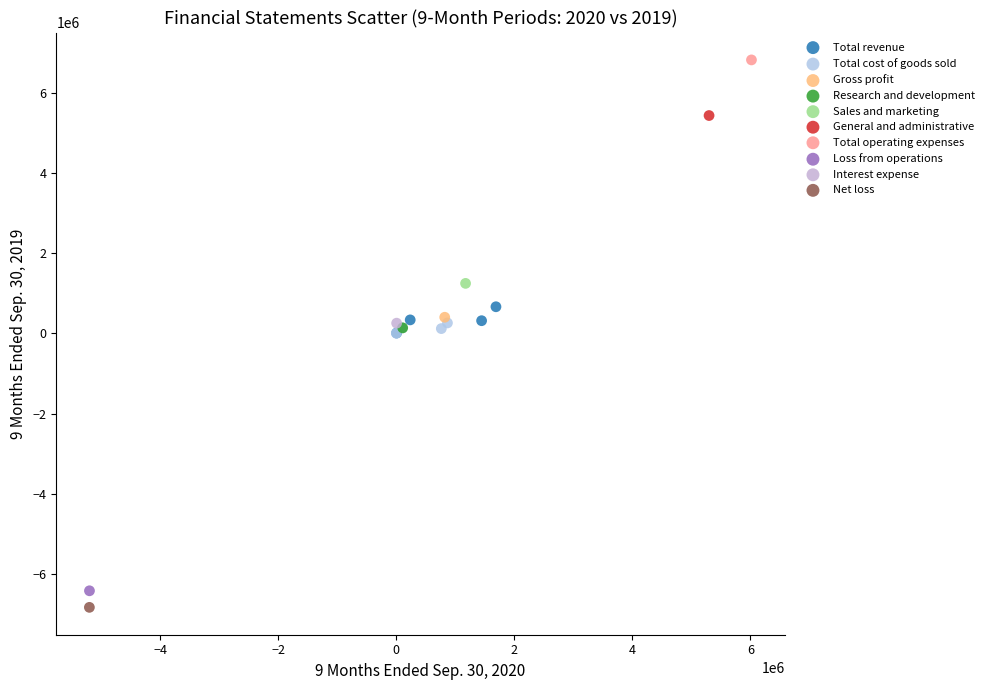

What are all the series names shown in the legend?

Total revenue, Total cost of goods sold, Gross profit, Research and development, Sales and marketing, General and administrative, Total operating expenses, Loss from operations, Interest expense, Net loss